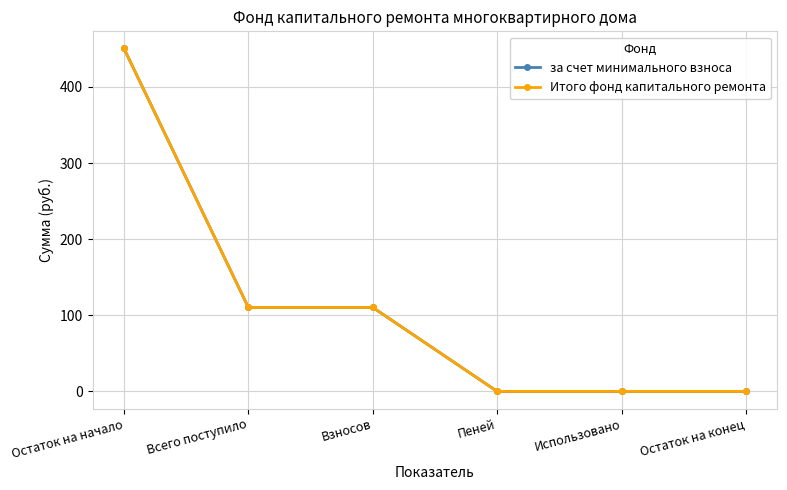

Which category has the lowest value across all series?

Пеней